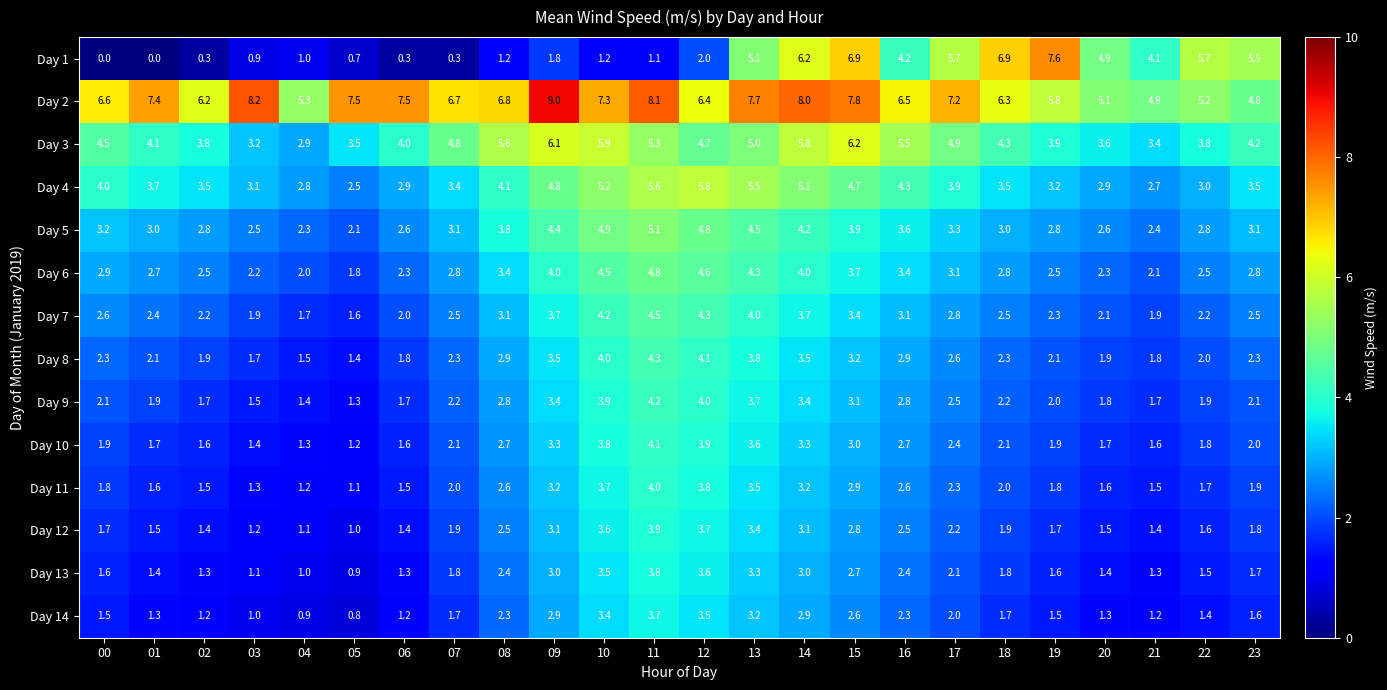

What is the average value of the Day 11 series?

2.3